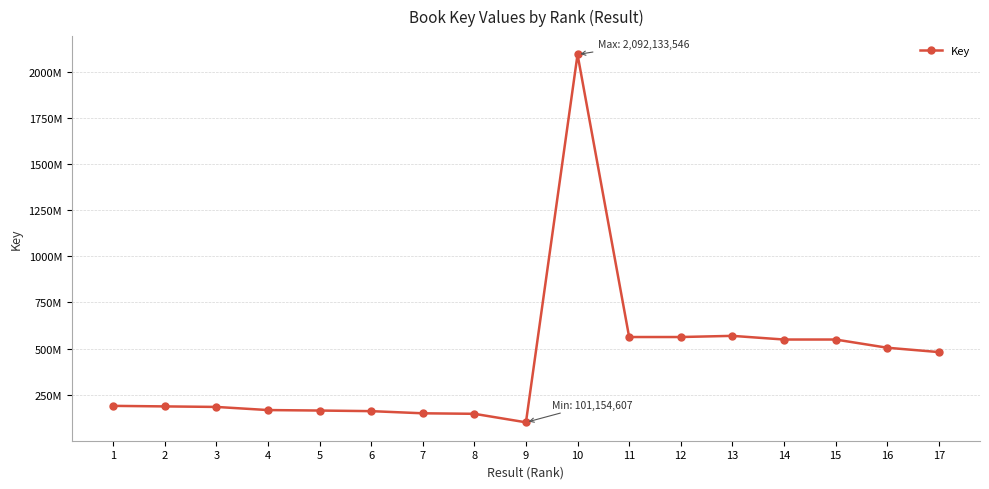

Reading left to right, what are all the values shown in this chart?

190281345	187346035	184504584	167552681	164969301	161716766	150048849	147277351	101154607	2092133546	562894923	562891587	569208330	549339008	549343760	505002311	481384407